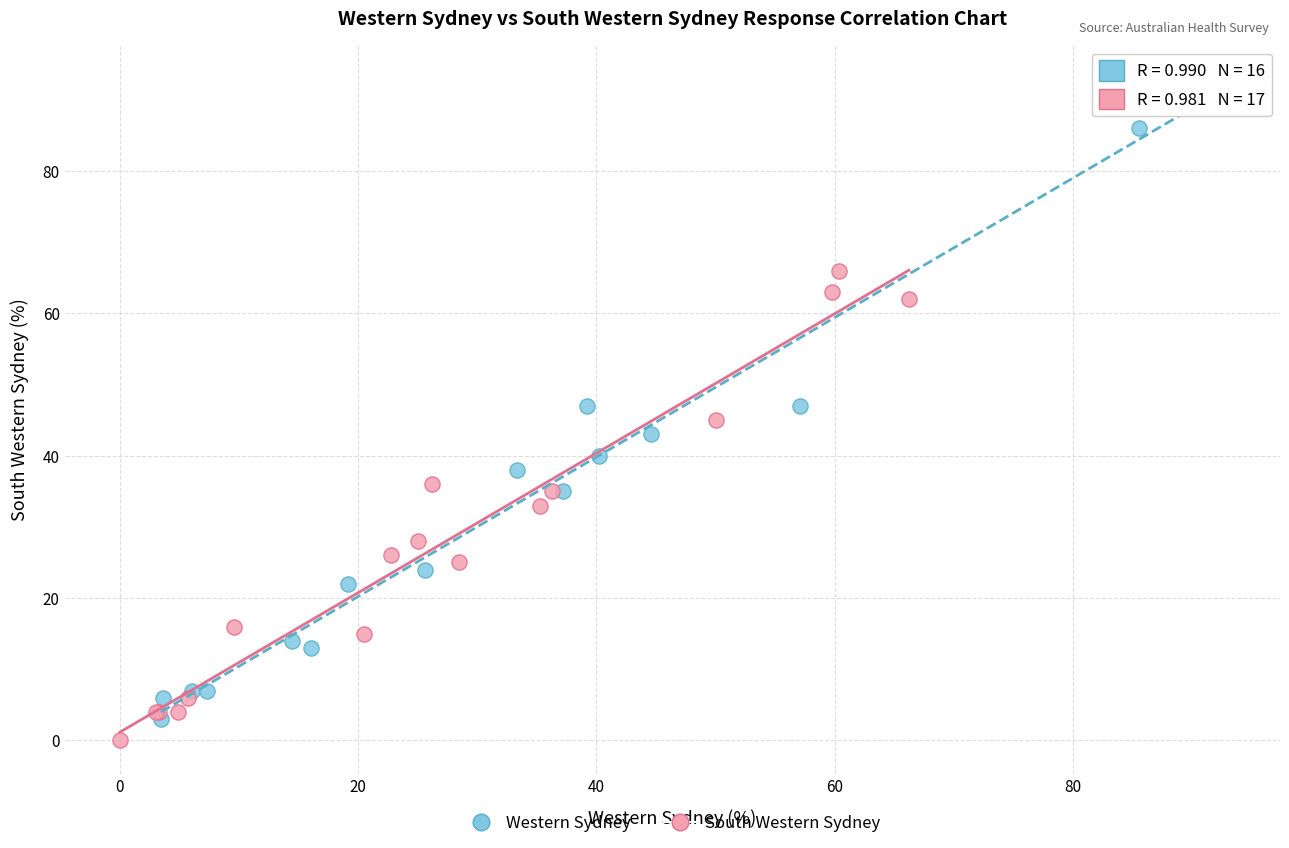

Which series has the largest Y range (max minus min)?

Western Sydney